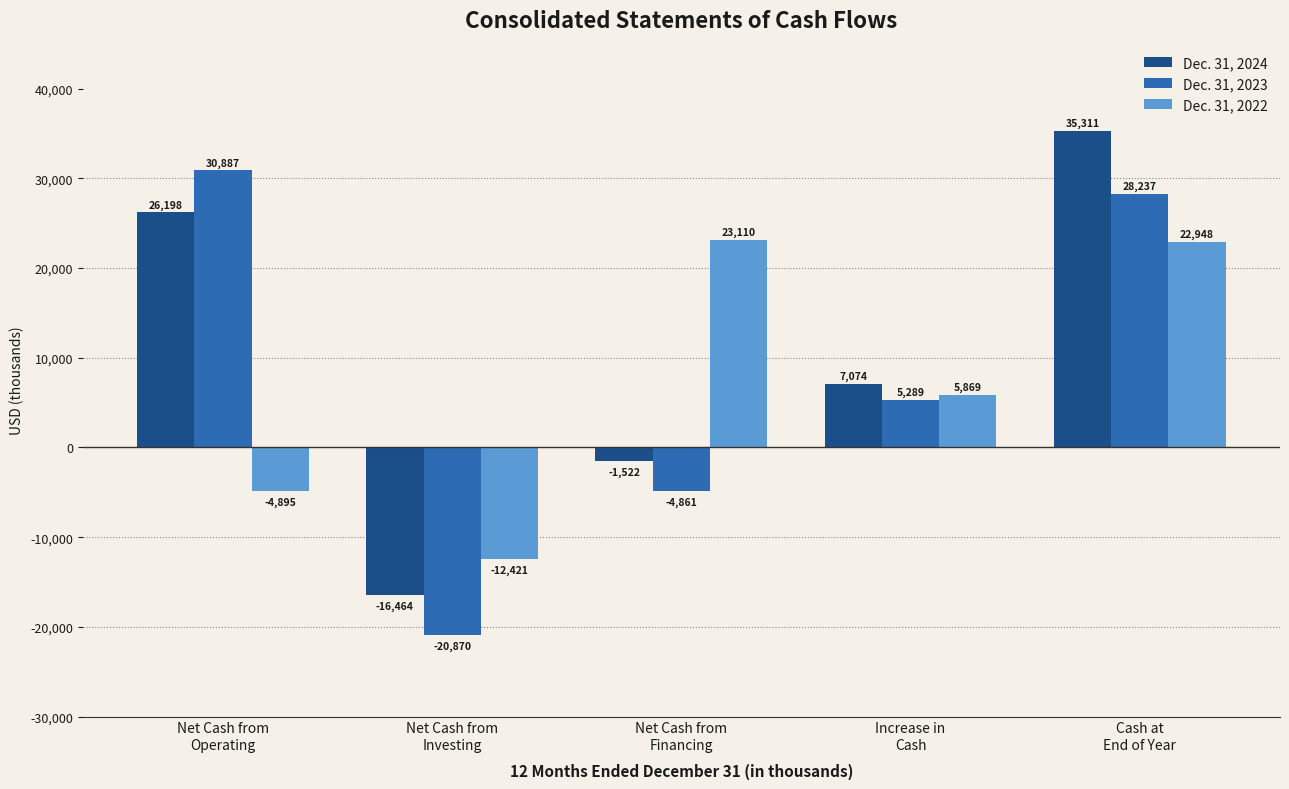

Which series has the largest range (max minus min)?

Dec. 31, 2024